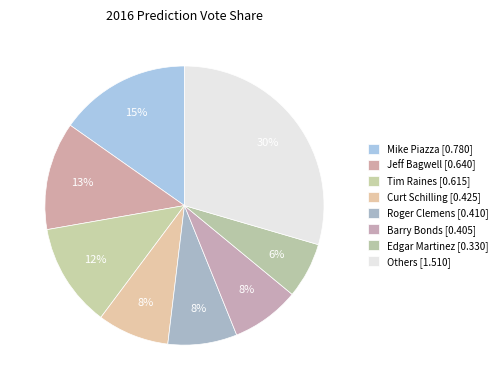

How many segments does this pie chart have?

8